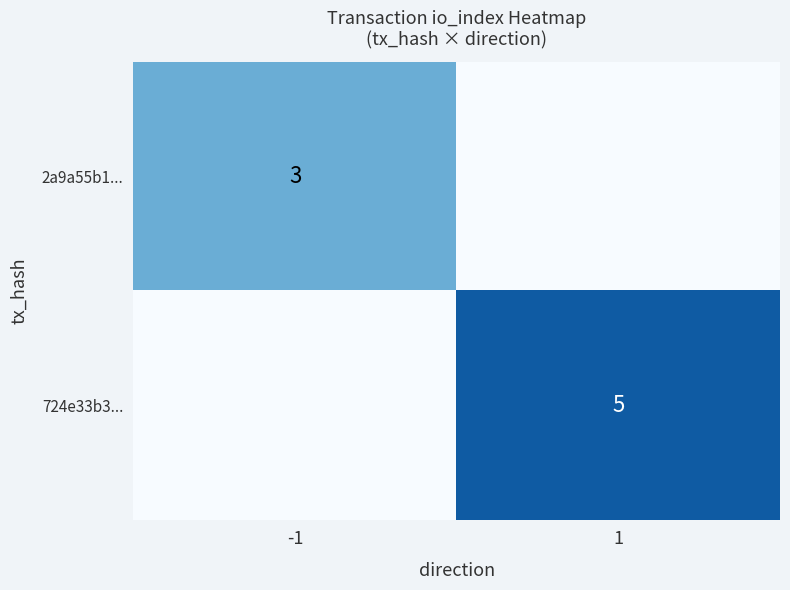

The value of 724e33b3... at 1 is 3. True or false?

False